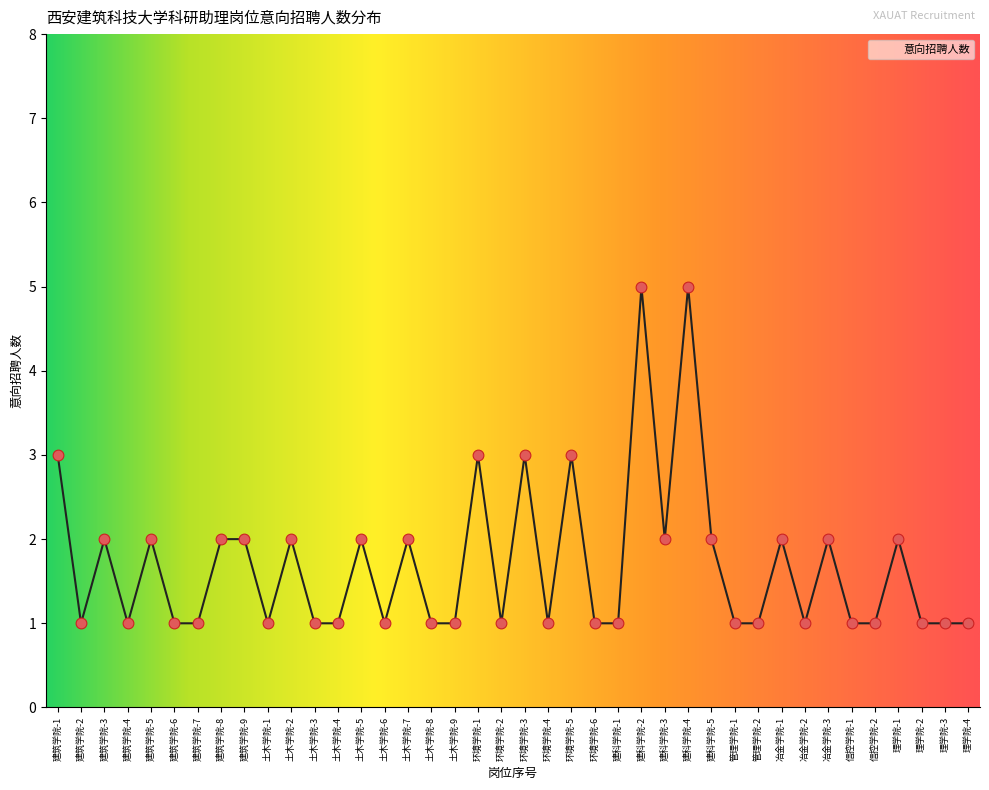

What is the ratio of the value at 土木学院-4 to the value at 土木学院-2?

0.5